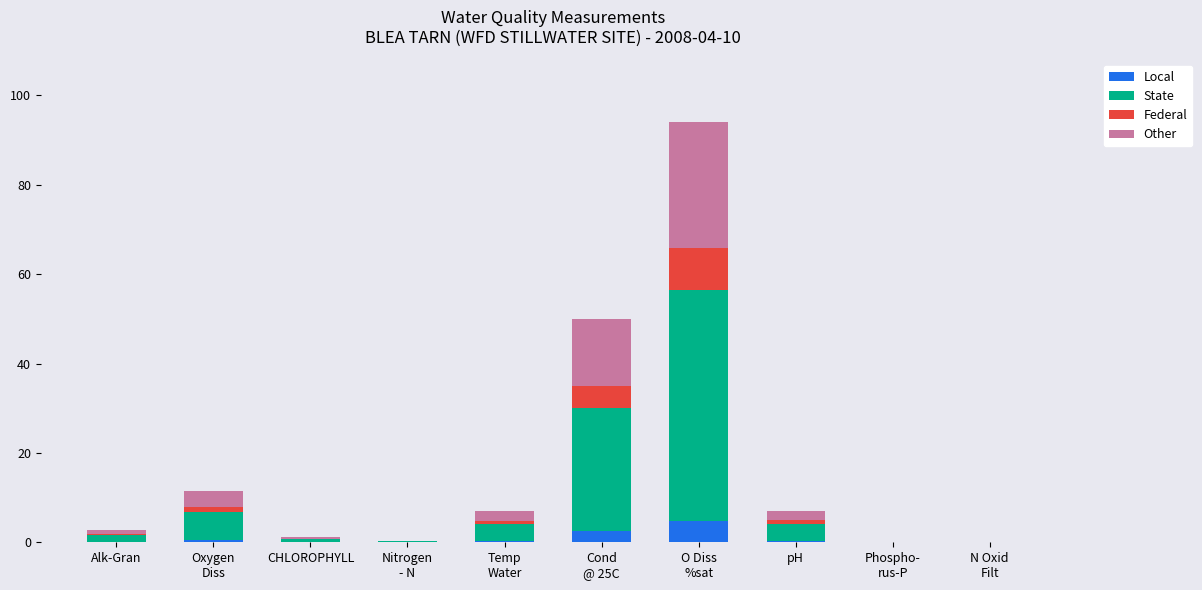

How many categories are shown in the chart?

10